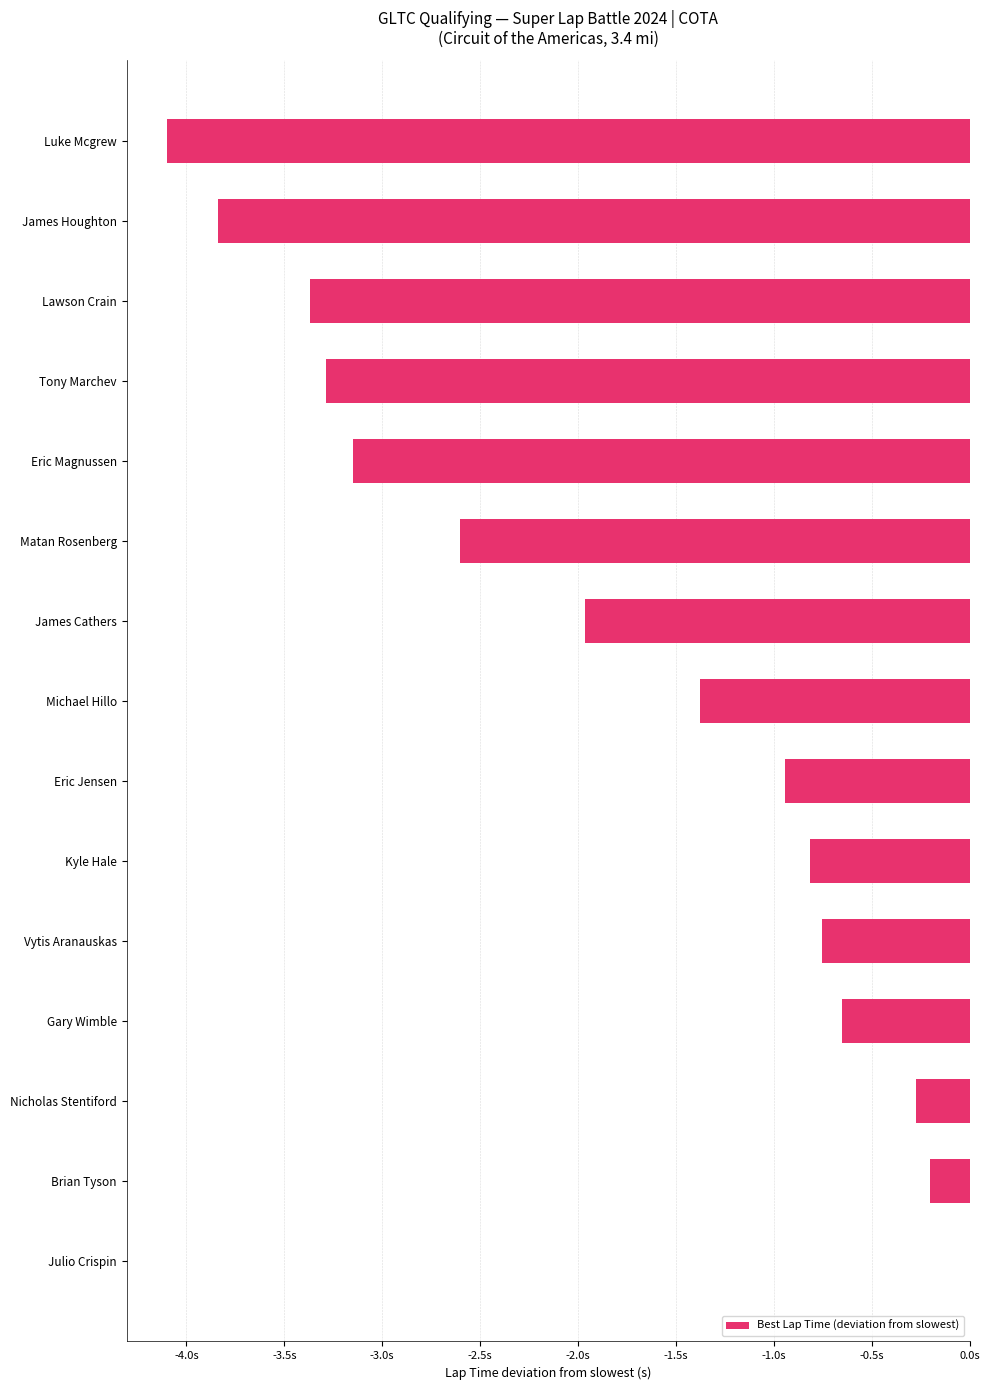

How many bars are there in total?

15